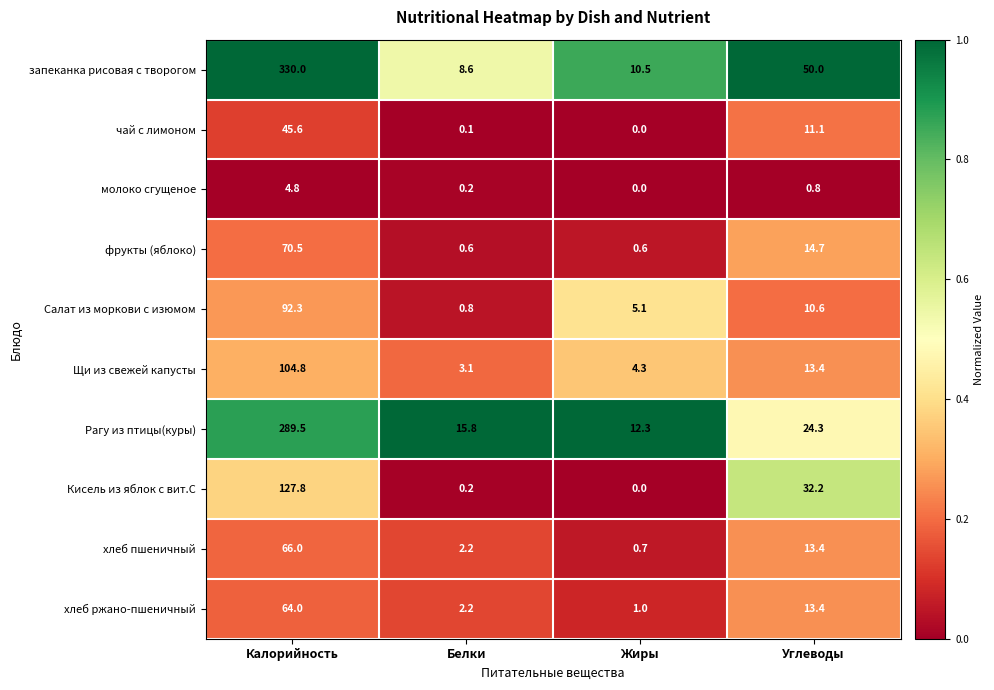

What value does the хлеб пшеничный series have at Калорийность?

66.0